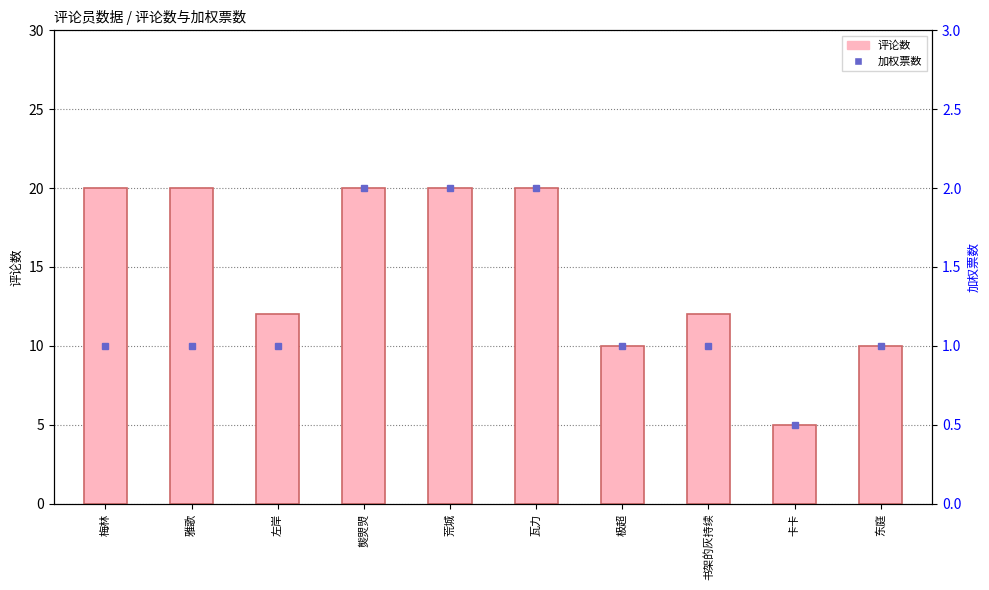

Reading left to right, list all the values displayed in this chart.

评论数: 梅林=20.0	雅歌=20.0	左岸=12.0	熋焸焽=20.0	荒城=20.0	瓦力=20.0	极超=10.0	书架的灰持续=12.0	卡卡=5.0	东庭=10.0
加权票数: 梅林=1.0	雅歌=1.0	左岸=1.0	熋焸焽=2.0	荒城=2.0	瓦力=2.0	极超=1.0	书架的灰持续=1.0	卡卡=0.5	东庭=1.0